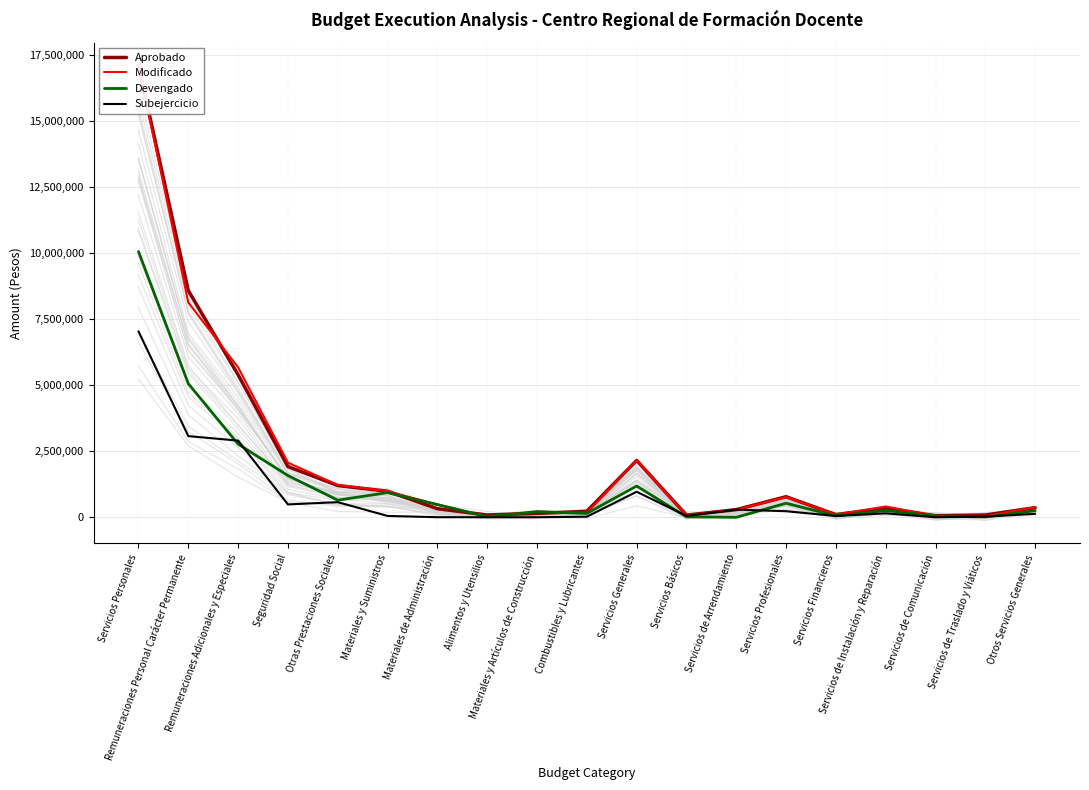

How many data points in Aprobado are above 345695?

9